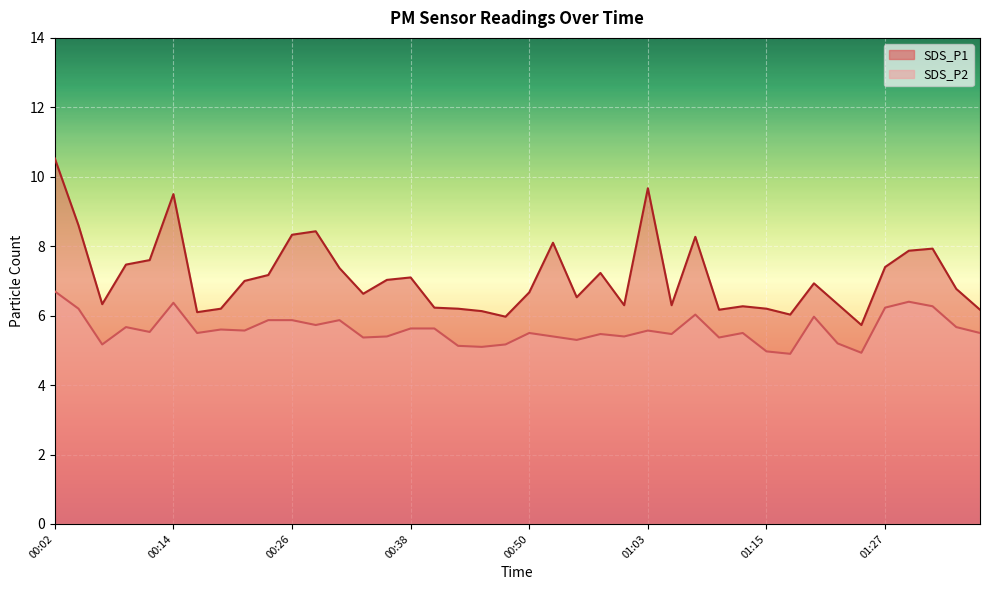

Rank the series at 01:32 from lowest to highest value.

SDS_P2, SDS_P1